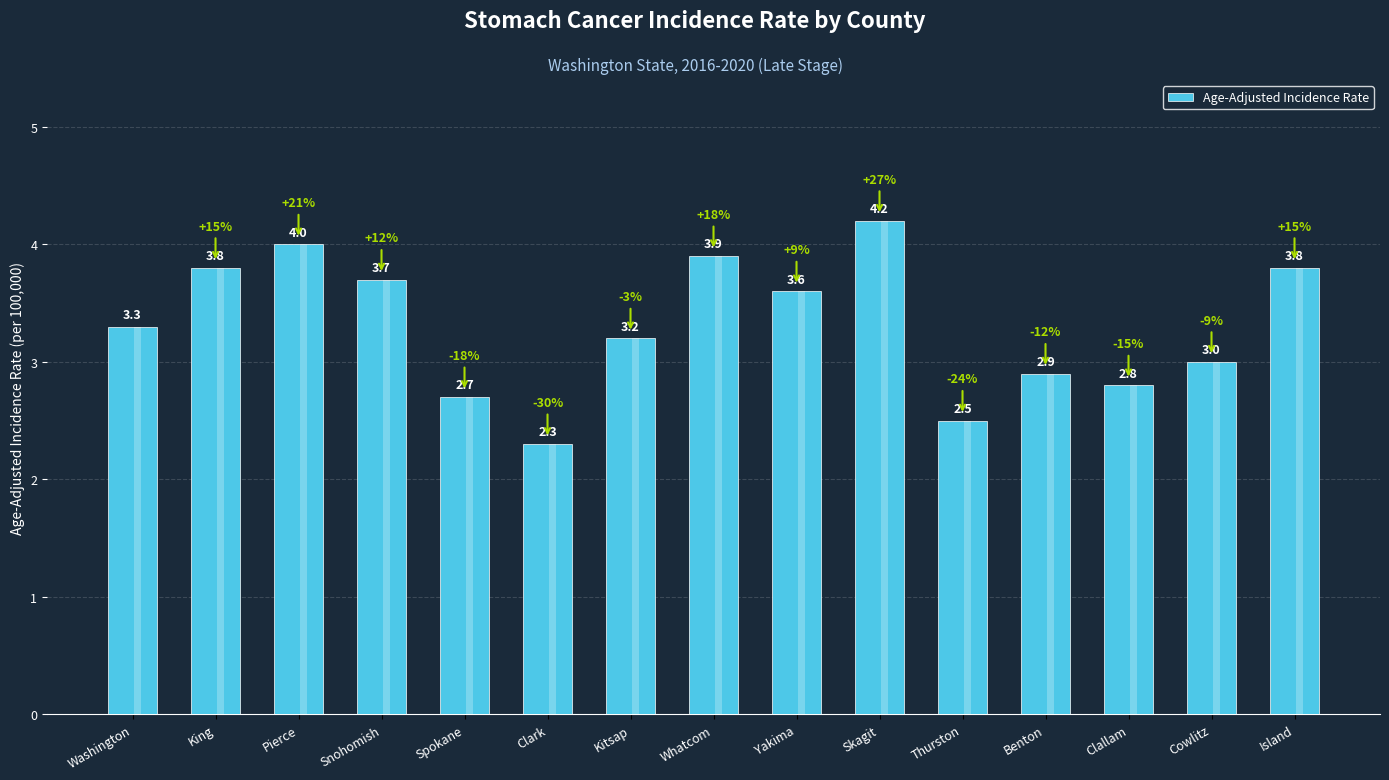

At which label is the value closest to 3?

Cowlitz